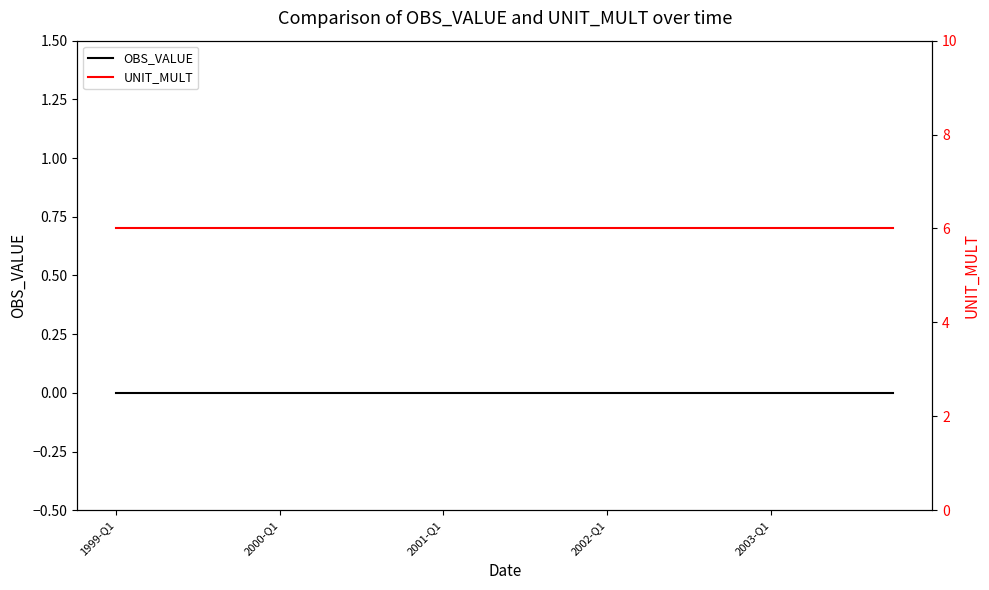

What is the highest value of the UNIT_MULT series?

6